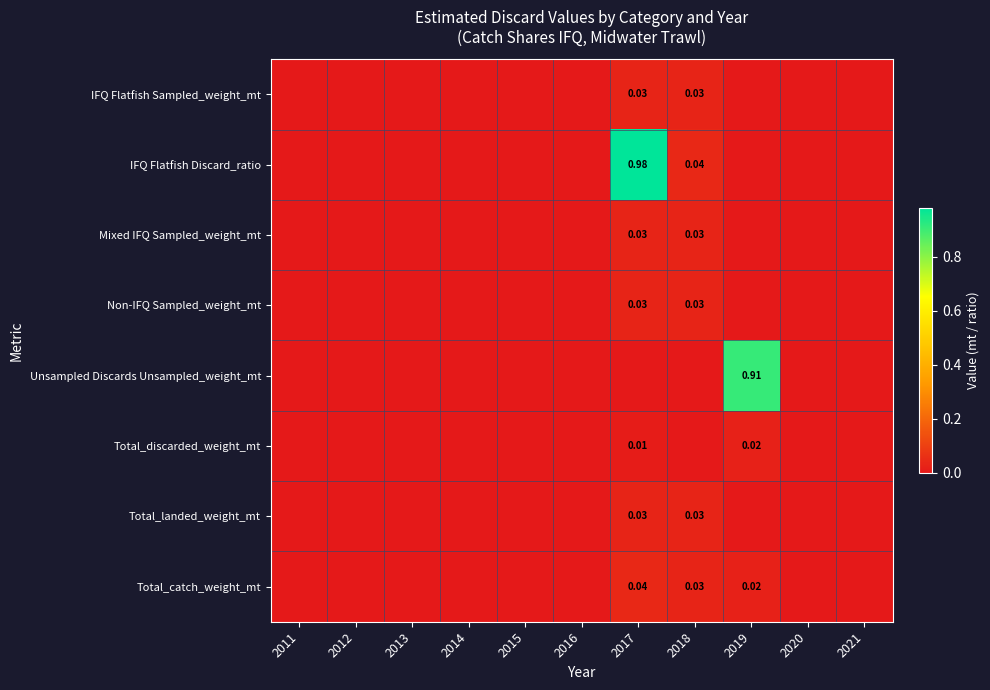

At which category is the sum across all series the highest?

2017